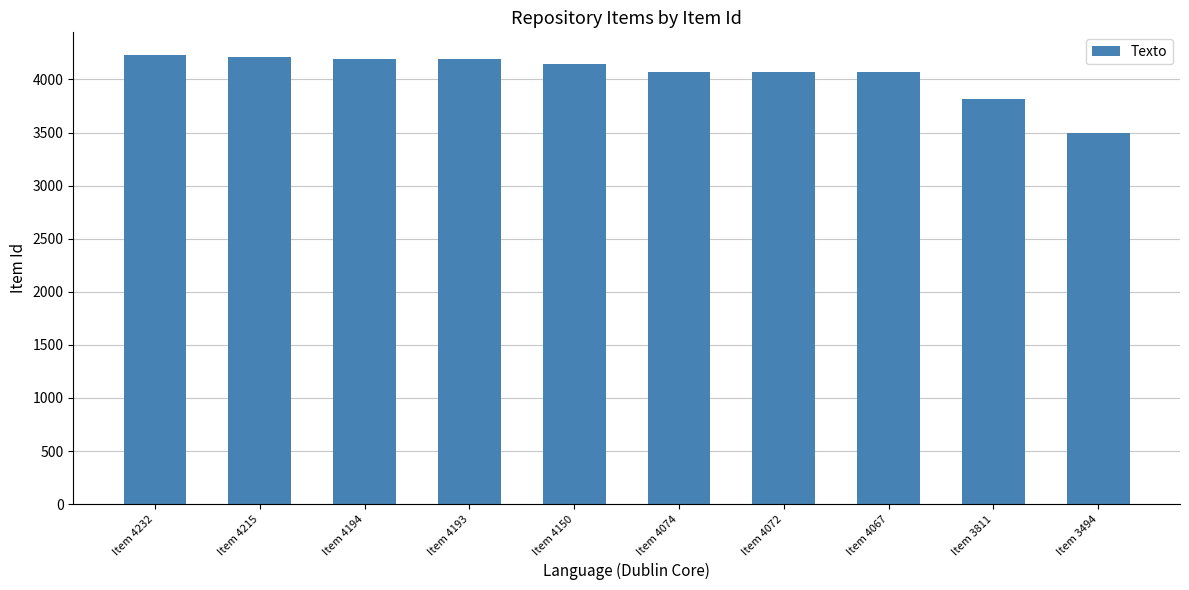

What is the smallest value displayed?

3494